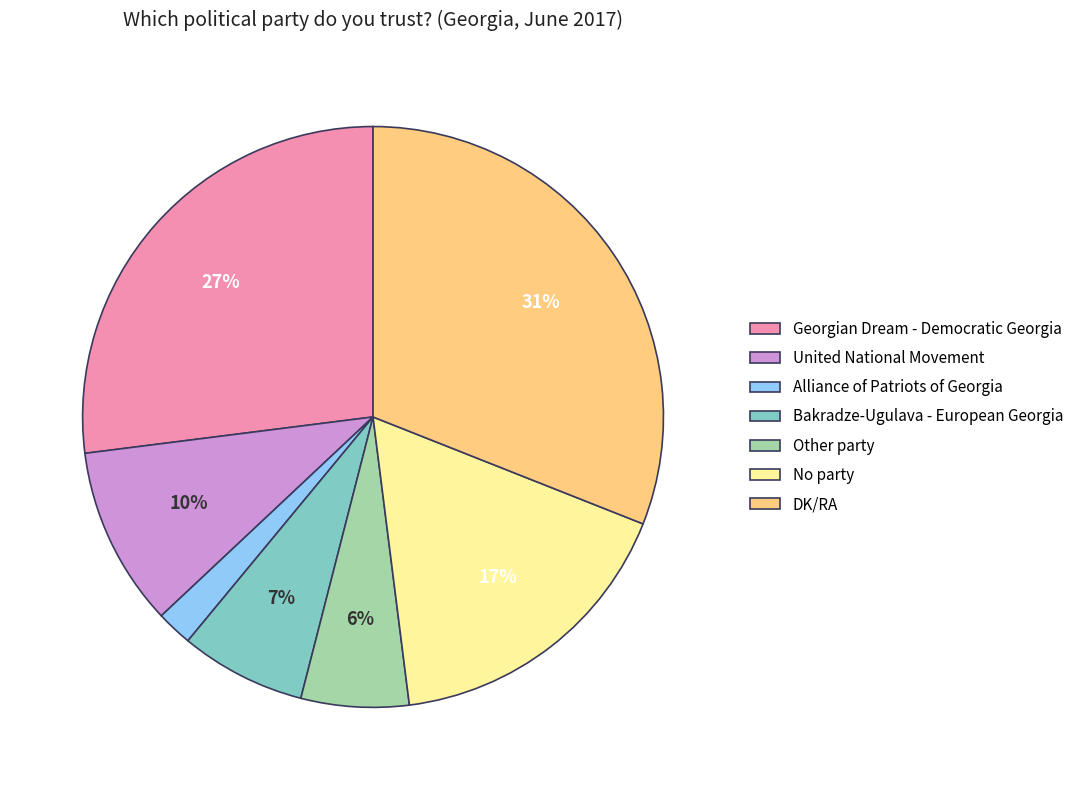

Rank the categories by value from highest to lowest.

DK/RA, Georgian Dream - Democratic Georgia, No party, United National Movement, Bakradze-Ugulava - European Georgia, Other party, Alliance of Patriots of Georgia